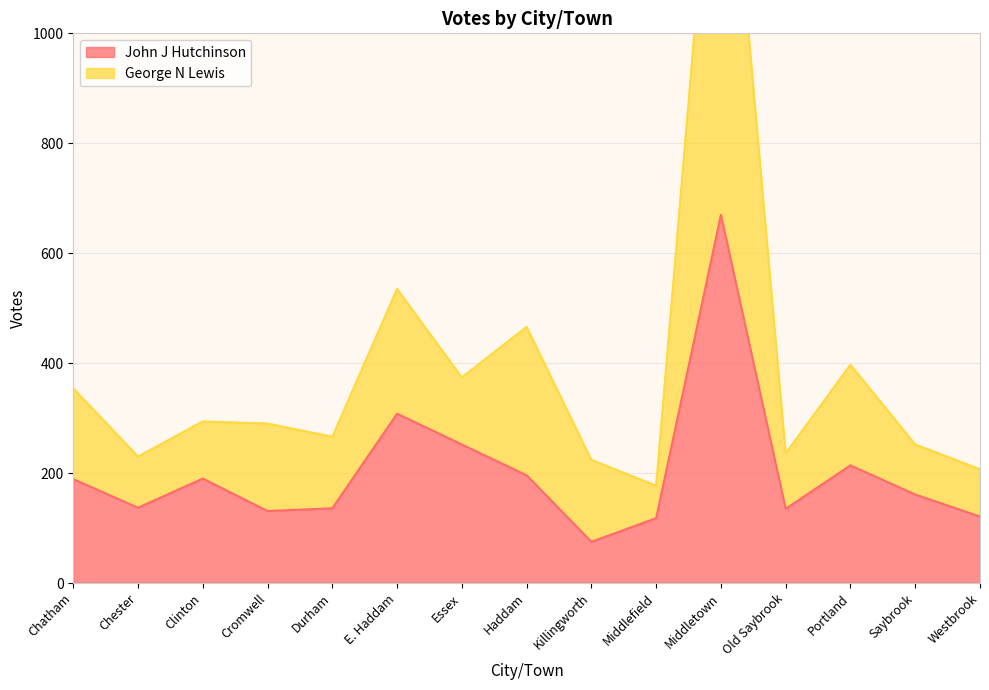

How many interior local peaks does the John J Hutchinson series have?

4